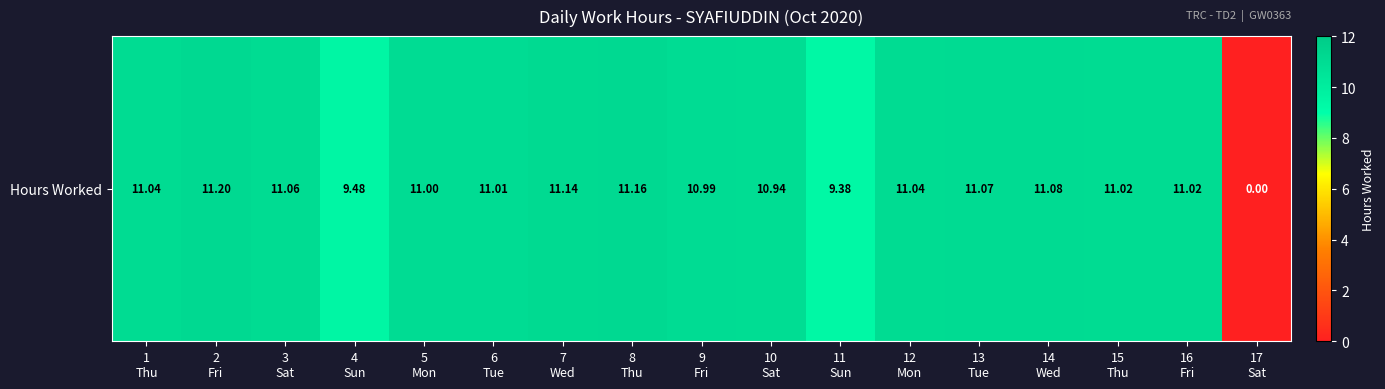

Is it true that the value at 15
Thu is 7.6?

False